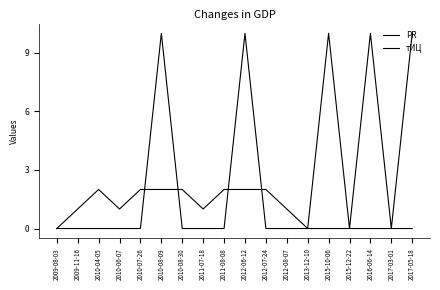

Between which two adjacent categories do PR and тИЦ first intersect?

2010-07-26 and 2010-08-09